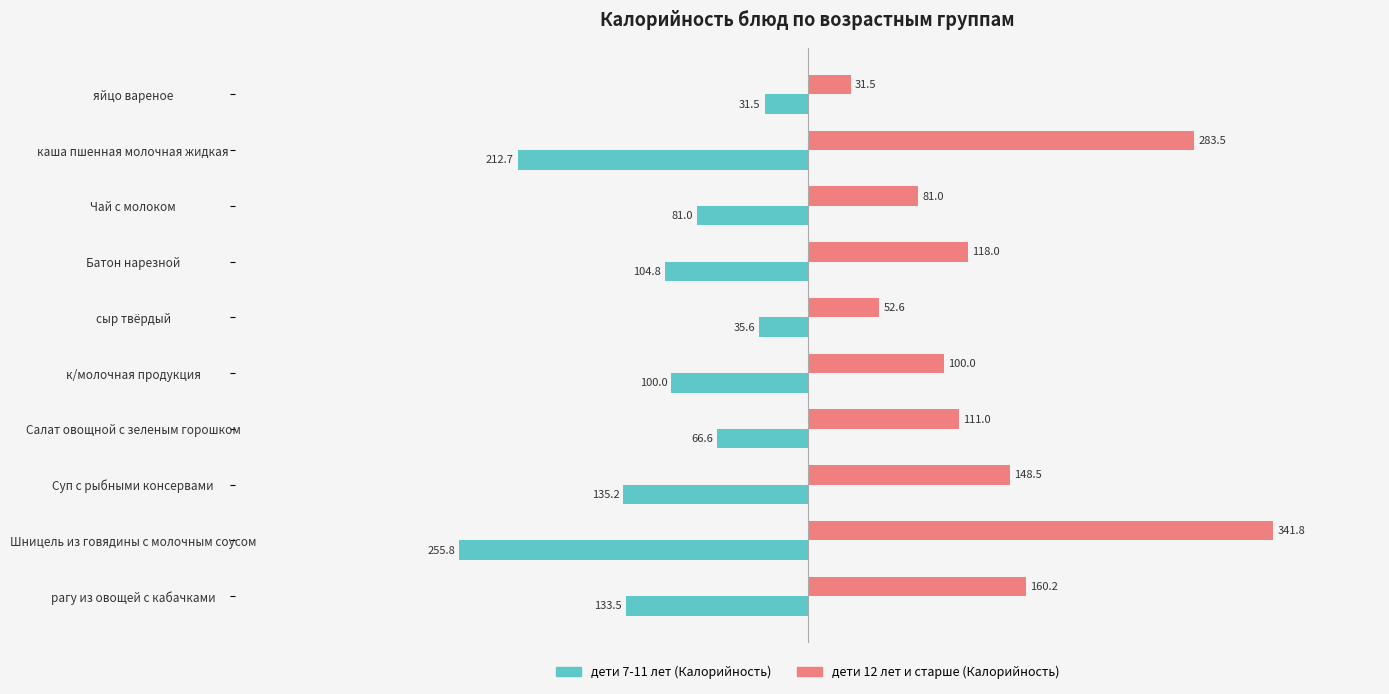

Rank the series by their average value, from lowest to highest.

дети 7-11 лет (Калорийность), дети 12 лет и старше (Калорийность)